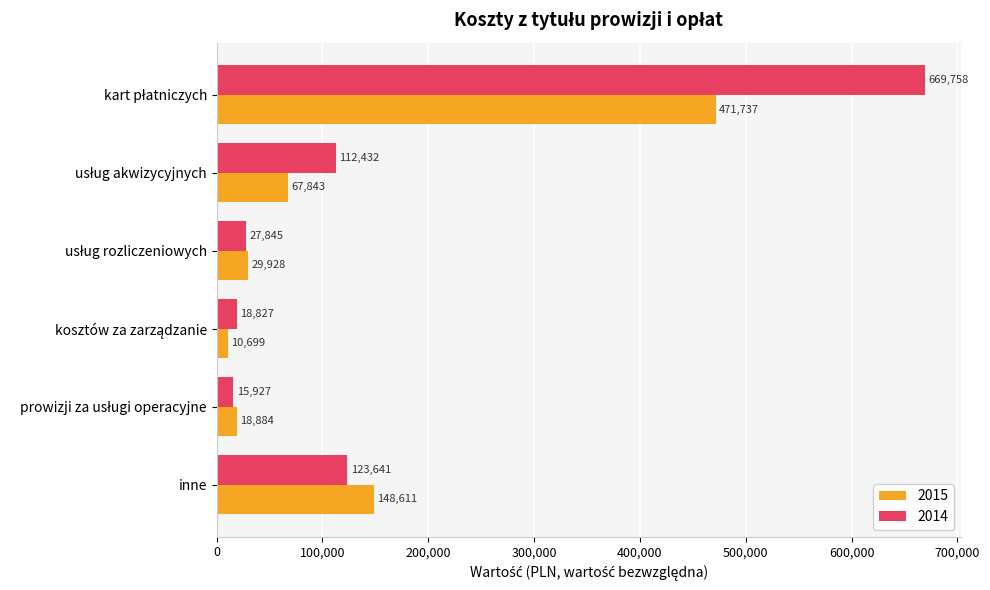

What is the maximum value shown in the chart?

669758